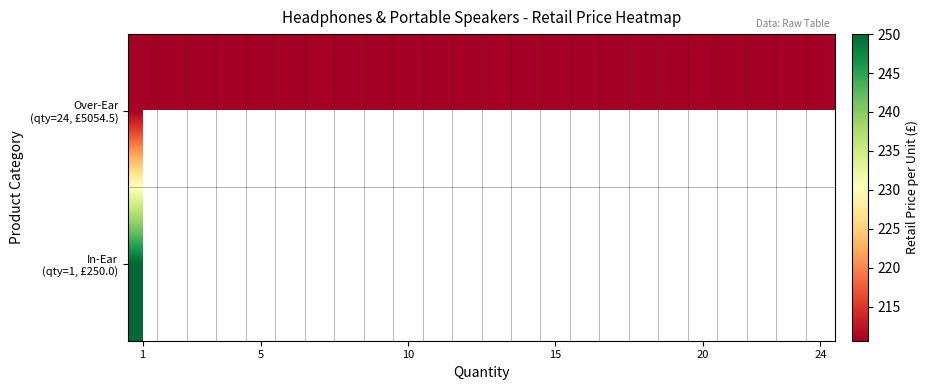

Which category has the highest value across all series?

1